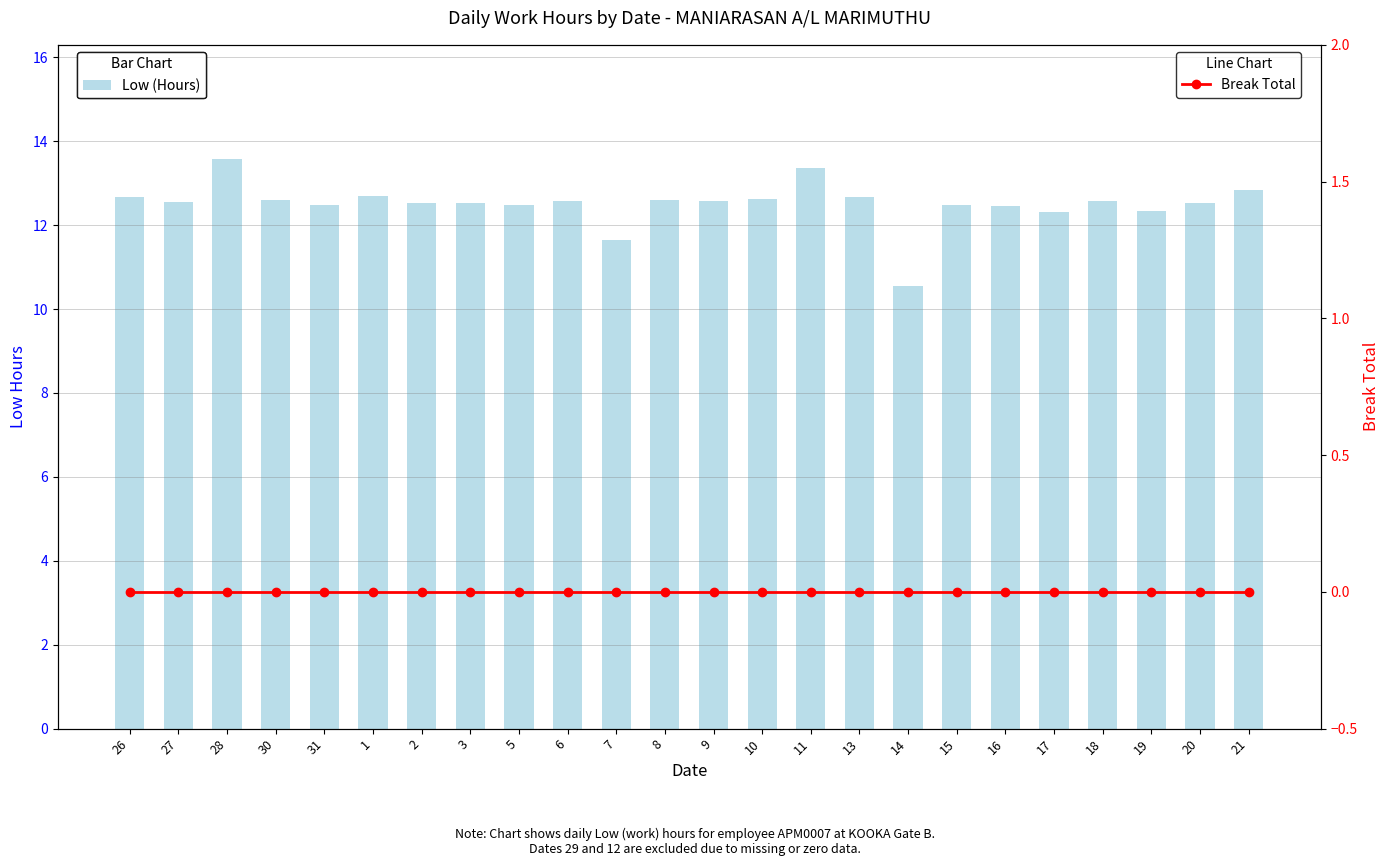

Reading left to right, extract all data points from this chart.

Low (Hours): 12.7	12.6	13.6	12.6	12.5	12.7	12.5	12.5	12.5	12.6	11.7	12.6	12.6	12.6	13.3	12.7	10.6	12.5	12.4	12.3	12.6	12.3	12.5	12.8
Break Total: 0.0	0.0	0.0	0.0	0.0	0.0	0.0	0.0	0.0	0.0	0.0	0.0	0.0	0.0	0.0	0.0	0.0	0.0	0.0	0.0	0.0	0.0	0.0	0.0